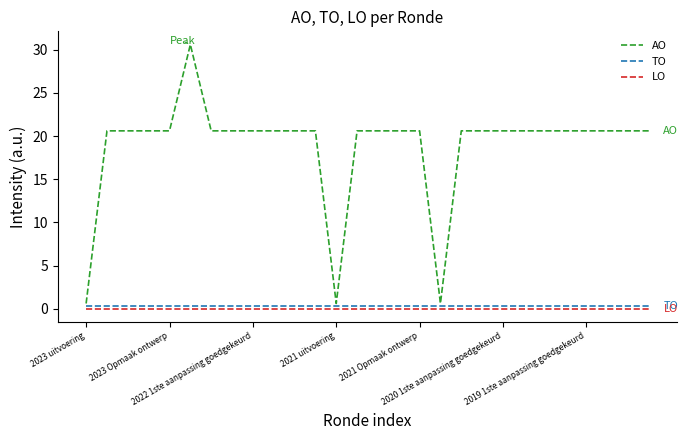

Which series has the widest spread of values?

AO